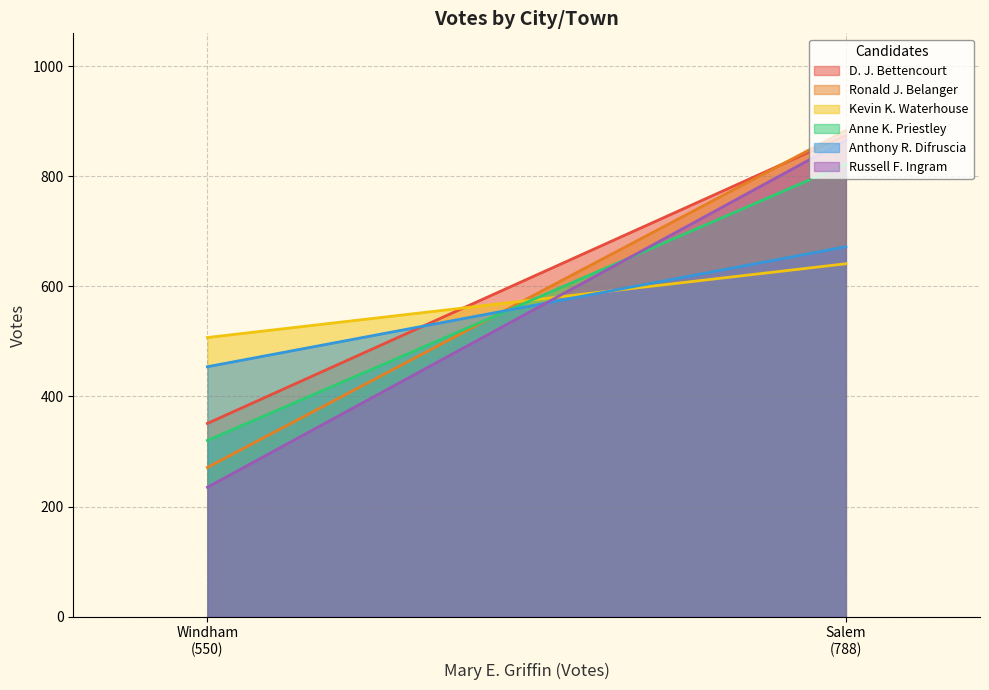

Is it true that Russell F. Ingram equals 1431 at Salem?

False